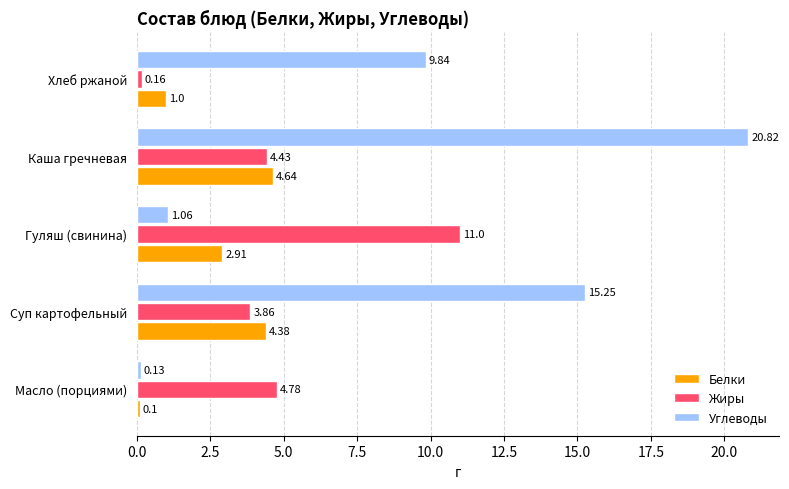

What is the sum of all Жиры values?

24.2